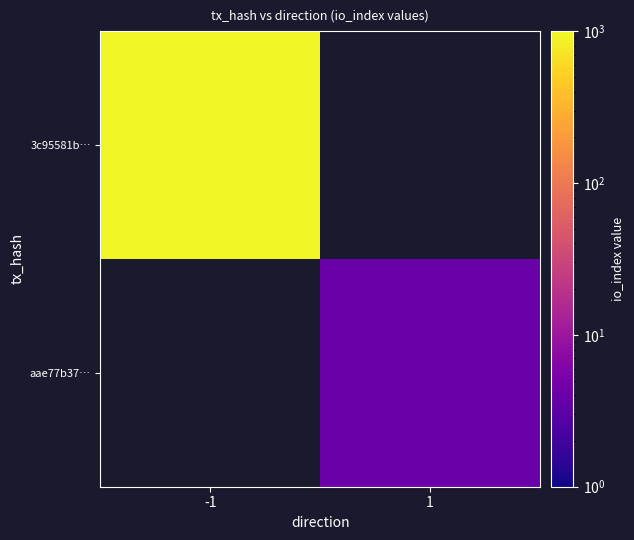

What is the greatest value displayed?

942.0